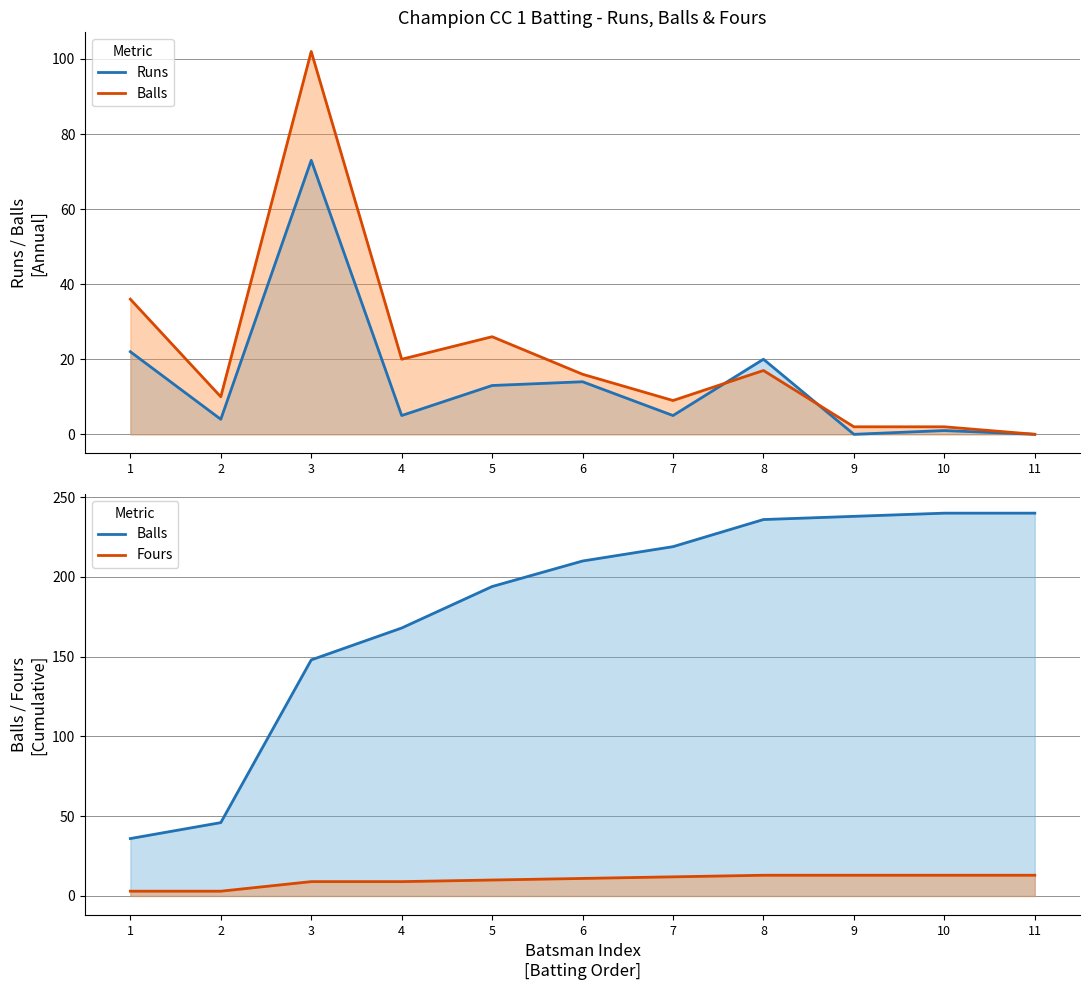

What is the value of the Fours point at the 7th from the left?

12